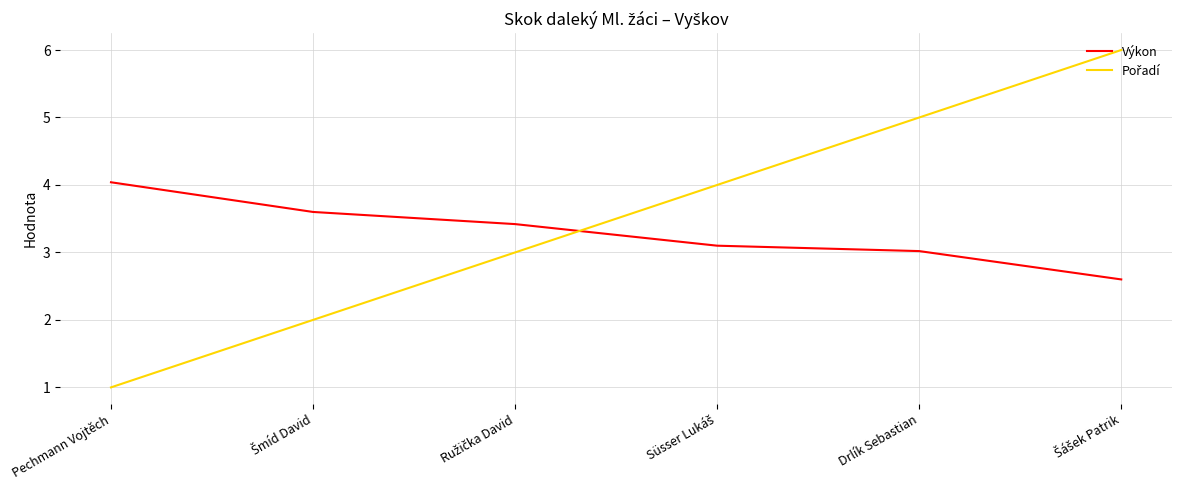

The Výkon series shows 3.0 at Drlík Sebastian. True or false?

True